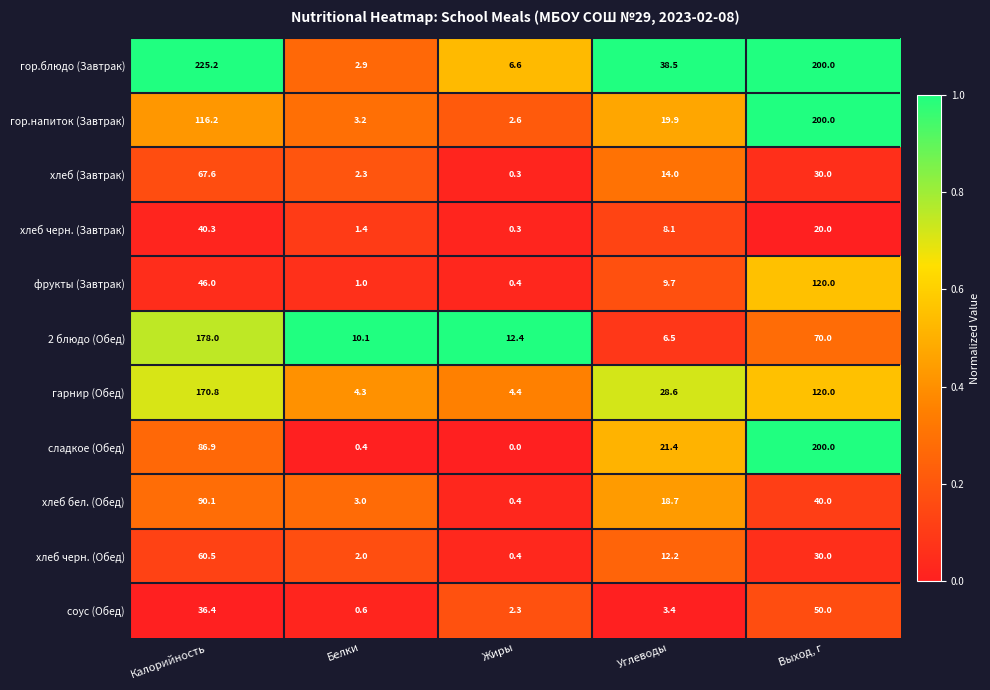

Which category has the lowest value across all series?

Жиры